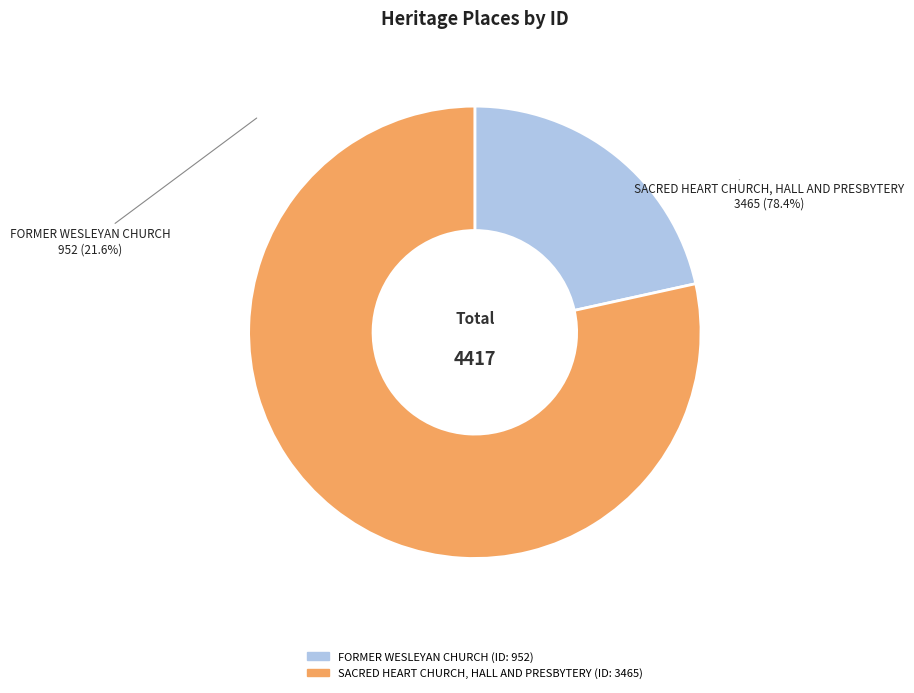

Is it true that SACRED HEART CHURCH, HALL AND PRESBYTERY is 78% of the pie?

True